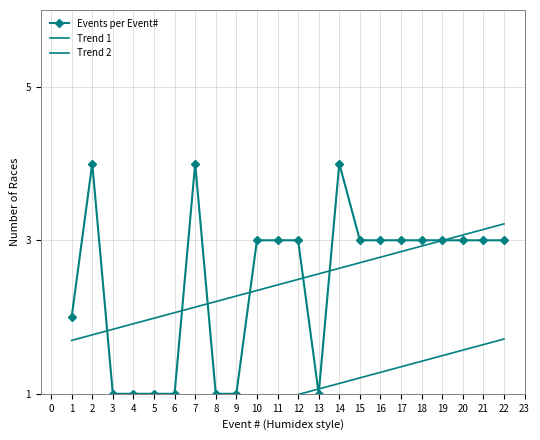

What is the sum of the Trend 2 values at 19 and 7?

2.3